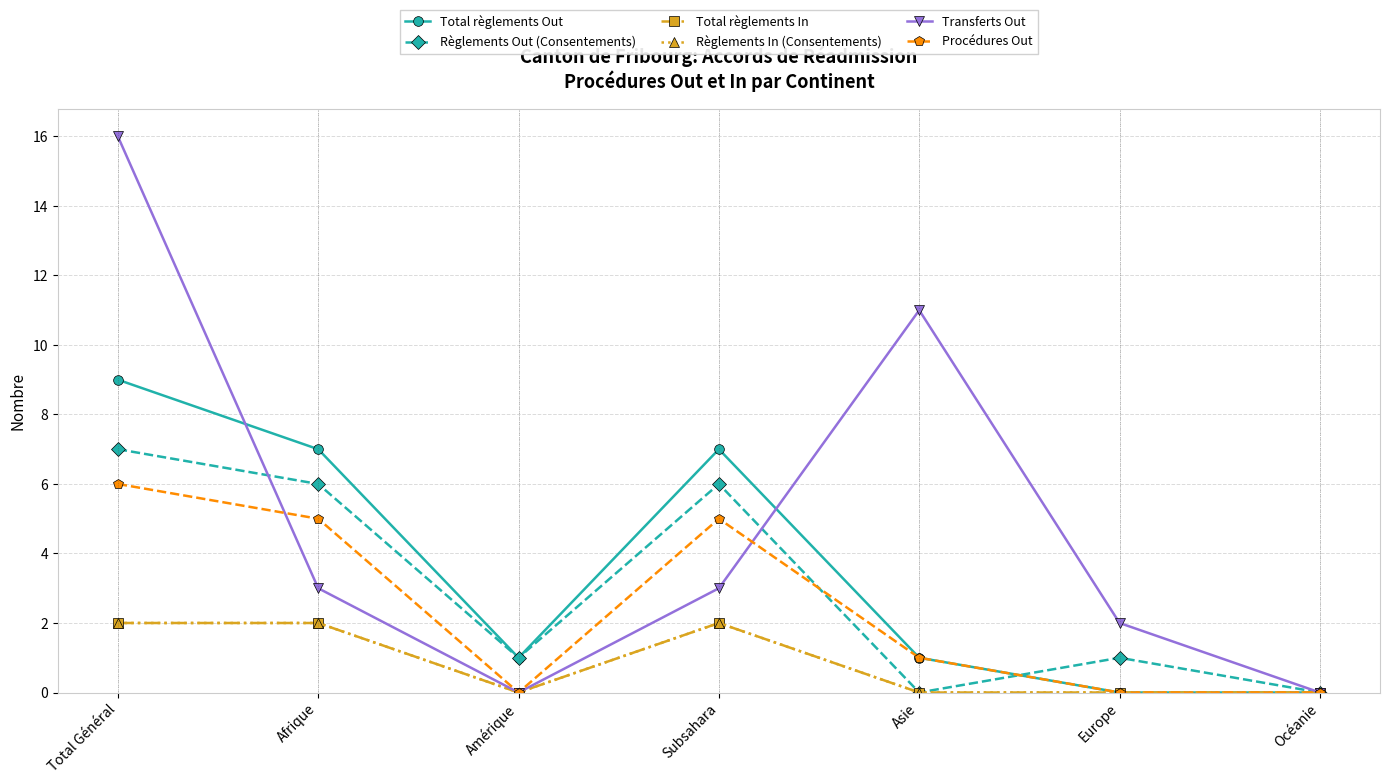

How many interior local peaks does the Règlements In (Consentements) series have?

1